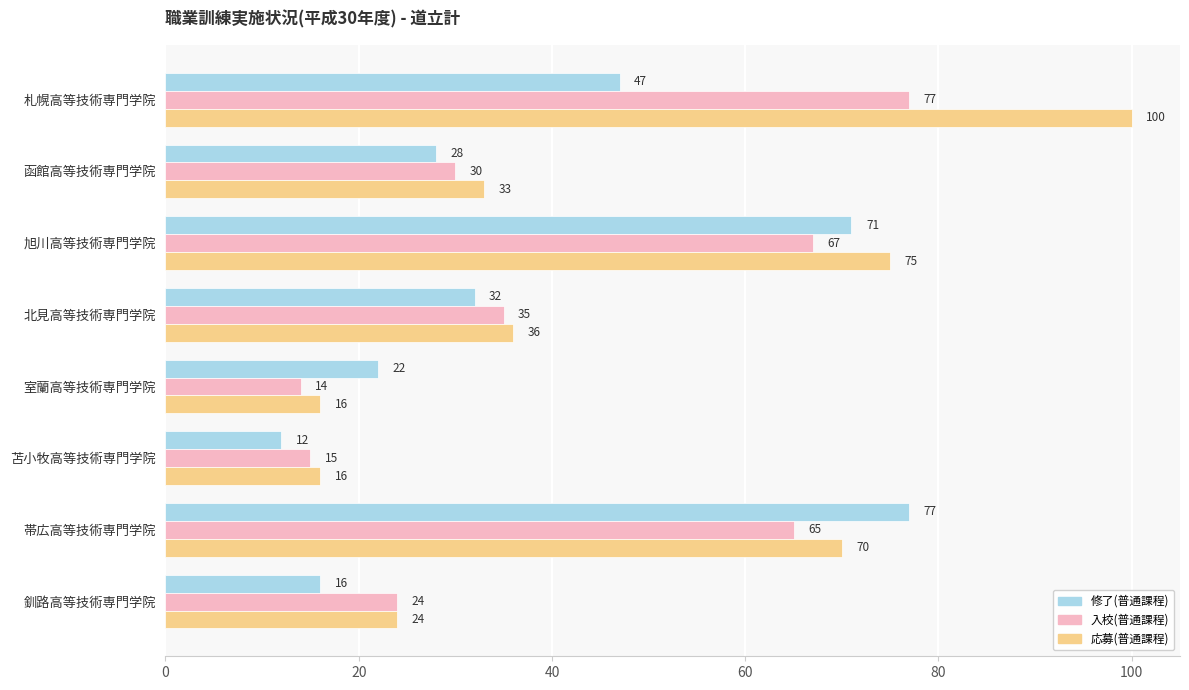

List the series in order of their overall mean, highest first.

応募(普通課程), 入校(普通課程), 修了(普通課程)